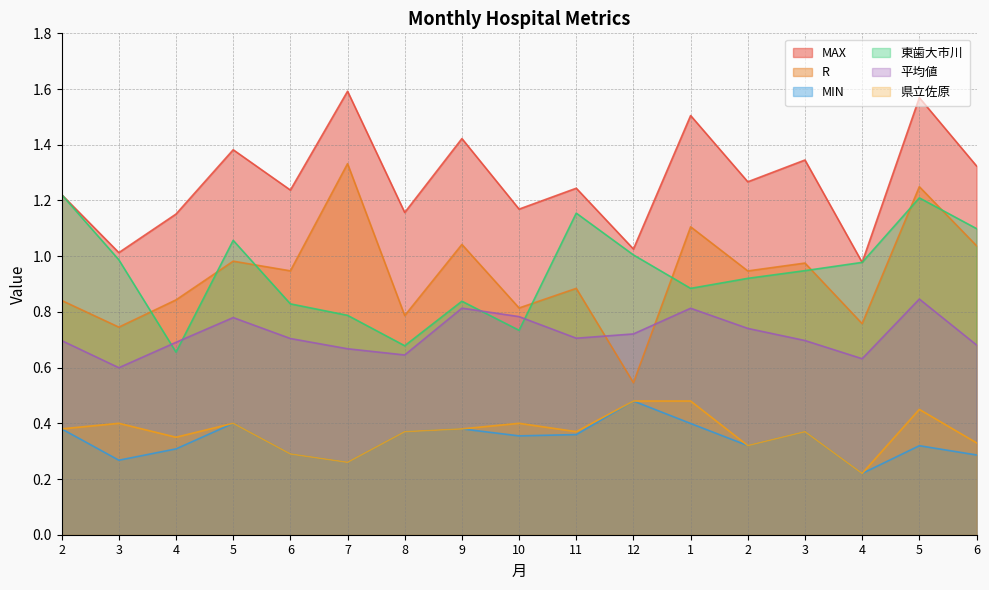

True or false: 平均値 and MIN cross at least once.

False